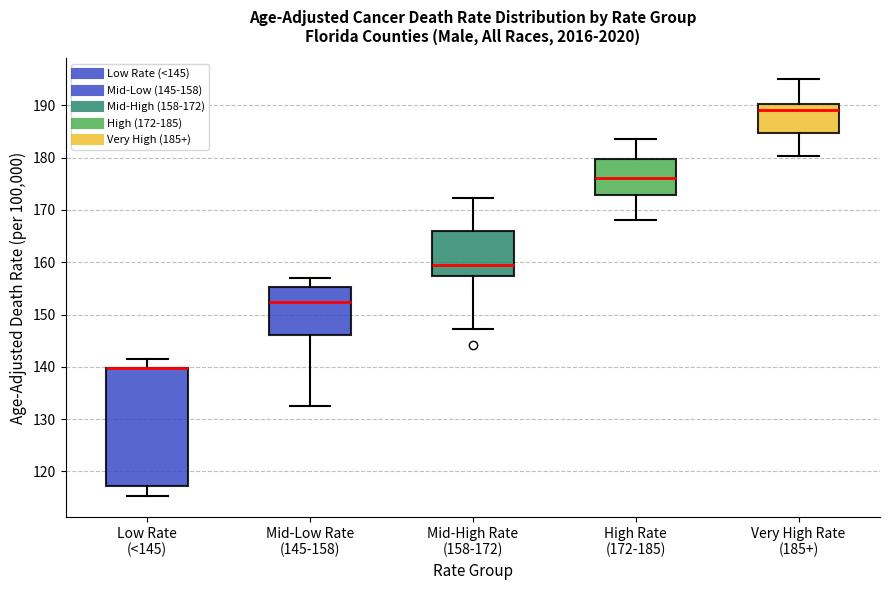

Where is the upper edge of the box for Low Rate (<145) on the y-axis? The values are not printed on the chart, so give them approximately, as read against the axis.

140